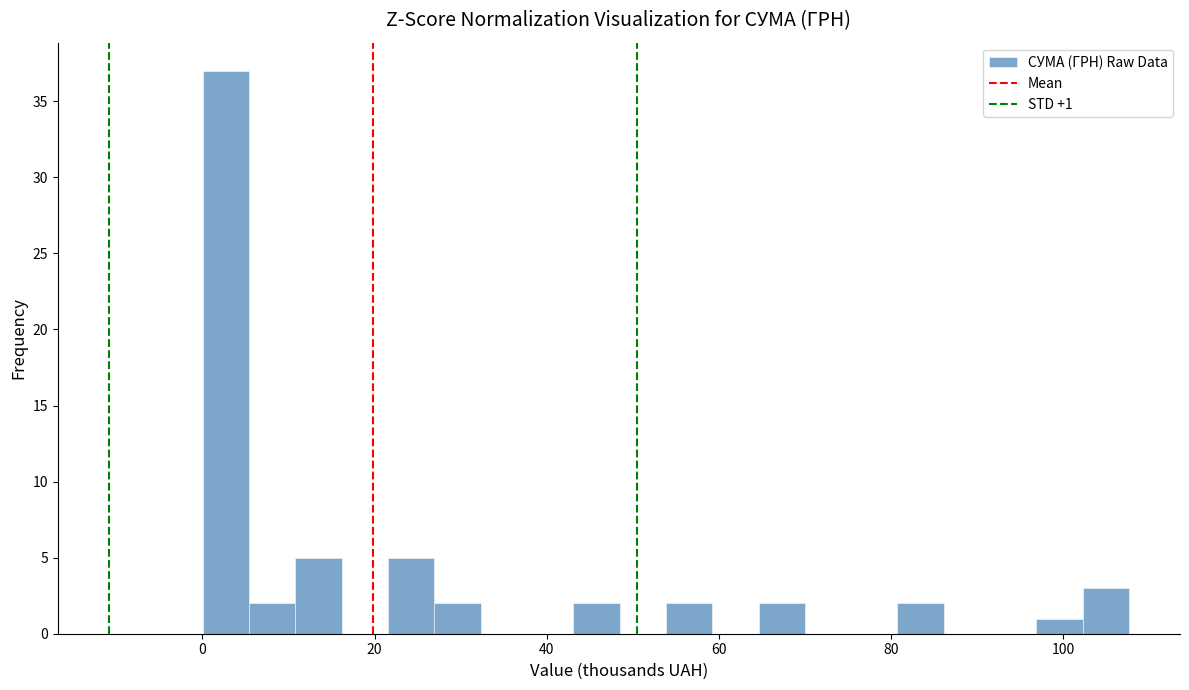

Read against the x-axis, roughly where is the centre of the tallest bar?

2